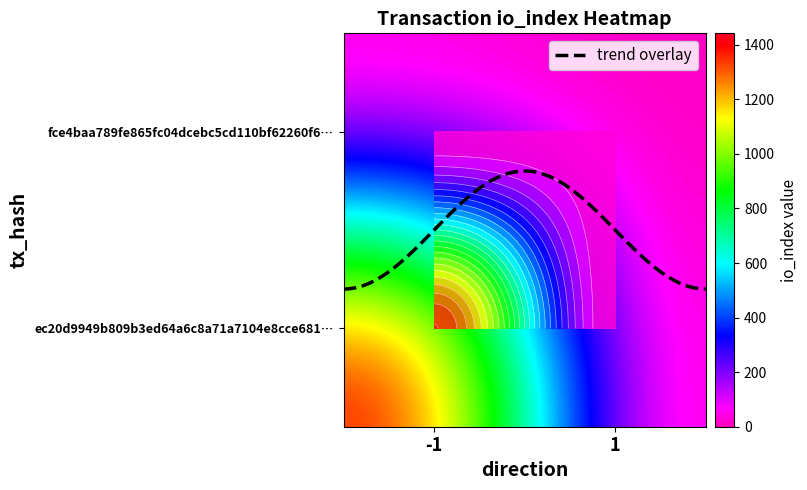

Rank the series by their maximum value, from highest to lowest.

ec20d9949b809b3ed64a6c8a71a7104e8cce681, fce4baa789fe865fc04dcebc5cd110bf62260f6